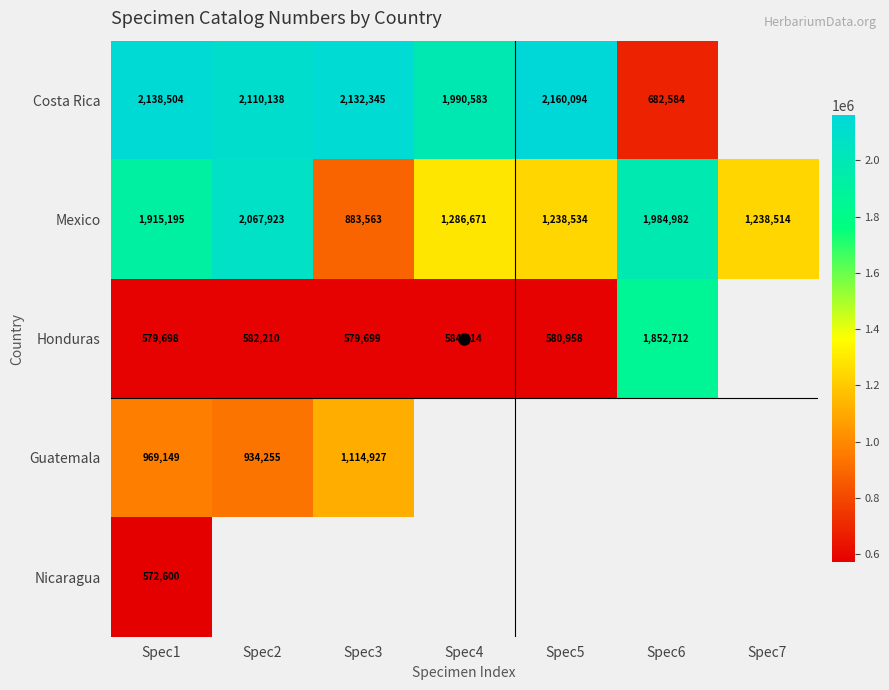

What is the spread (max minus min) of values at Spec5?

1579136.0